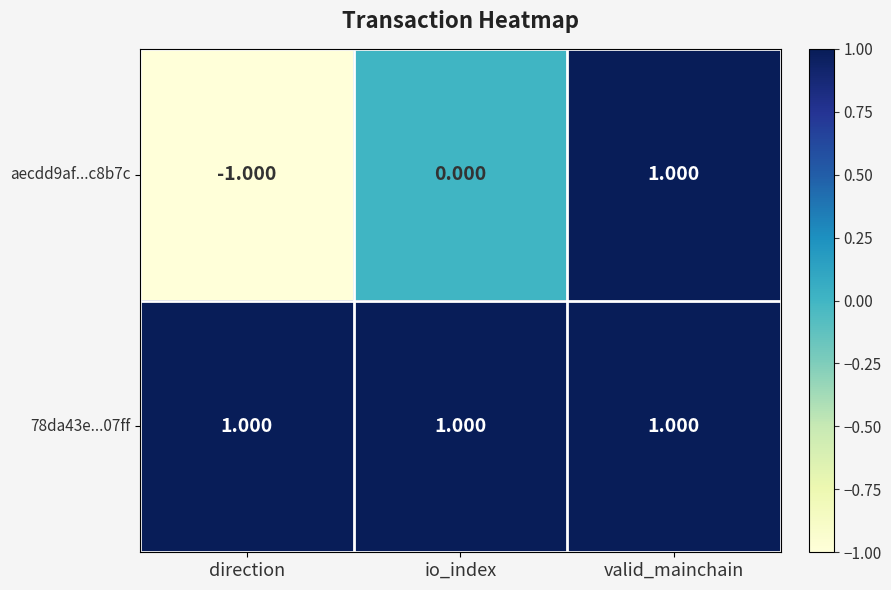

Which series has the largest range (max minus min)?

aecdd9af...c8b7c